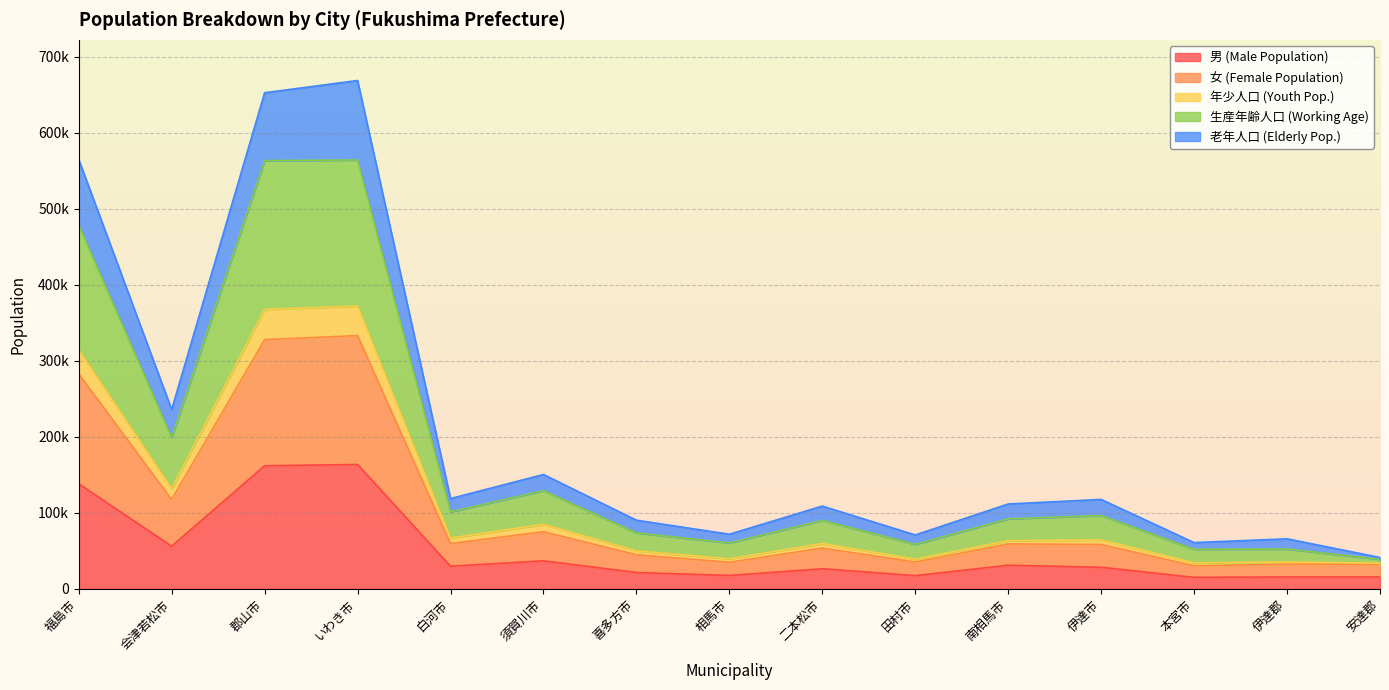

At which category is the sum across all series the highest?

いわき市